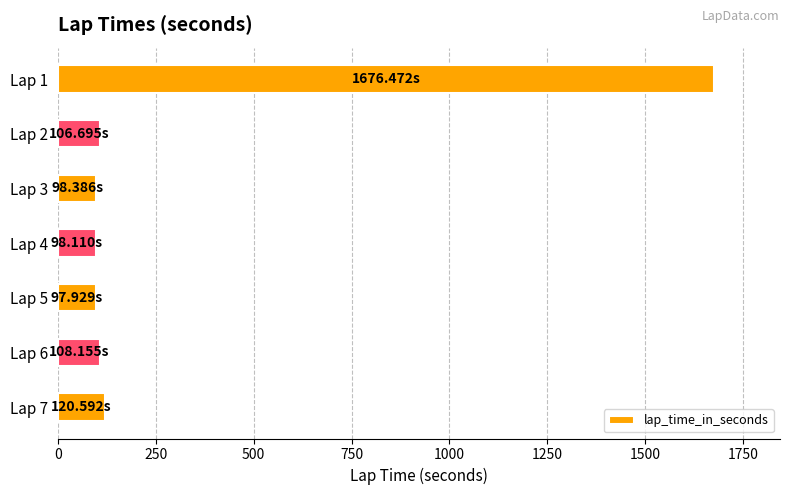

What is the ratio of the value at Lap 5 to the value at Lap 3?

1.0